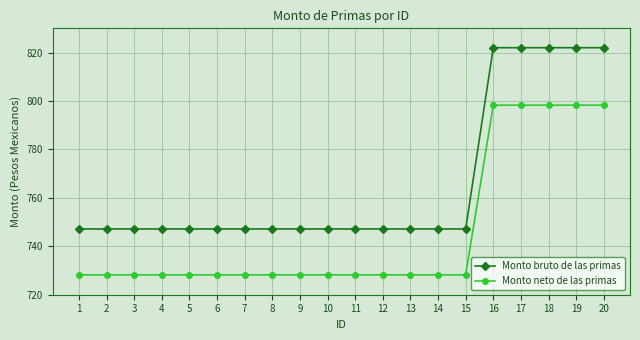

Which series has the largest total across all categories?

Monto bruto de las primas